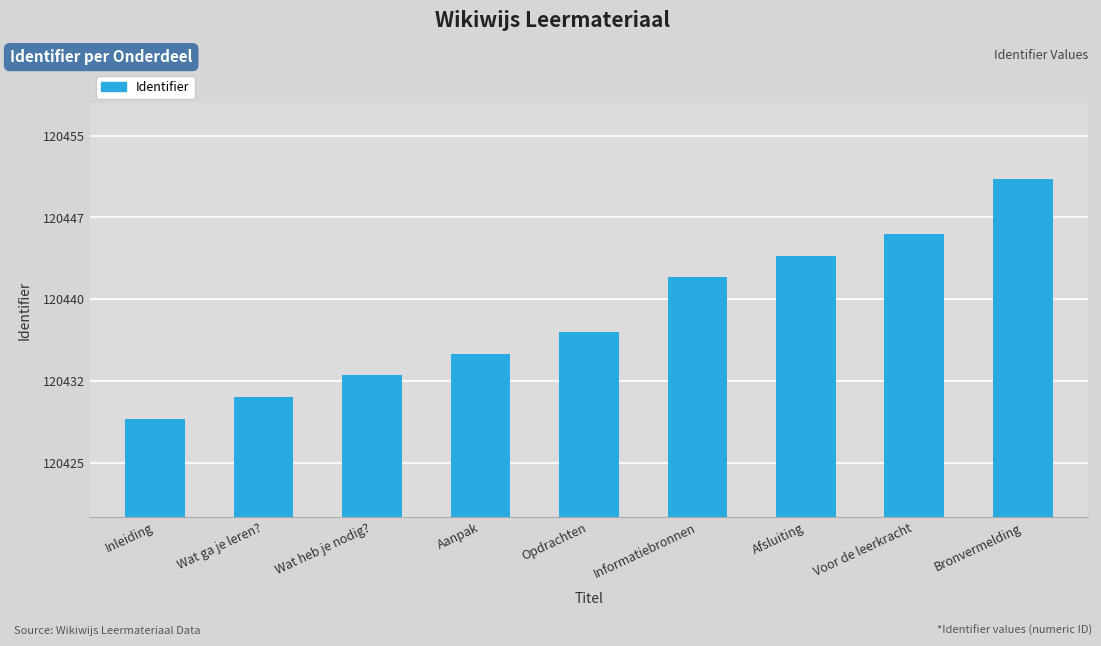

Which label corresponds to the smallest value in the chart?

Inleiding